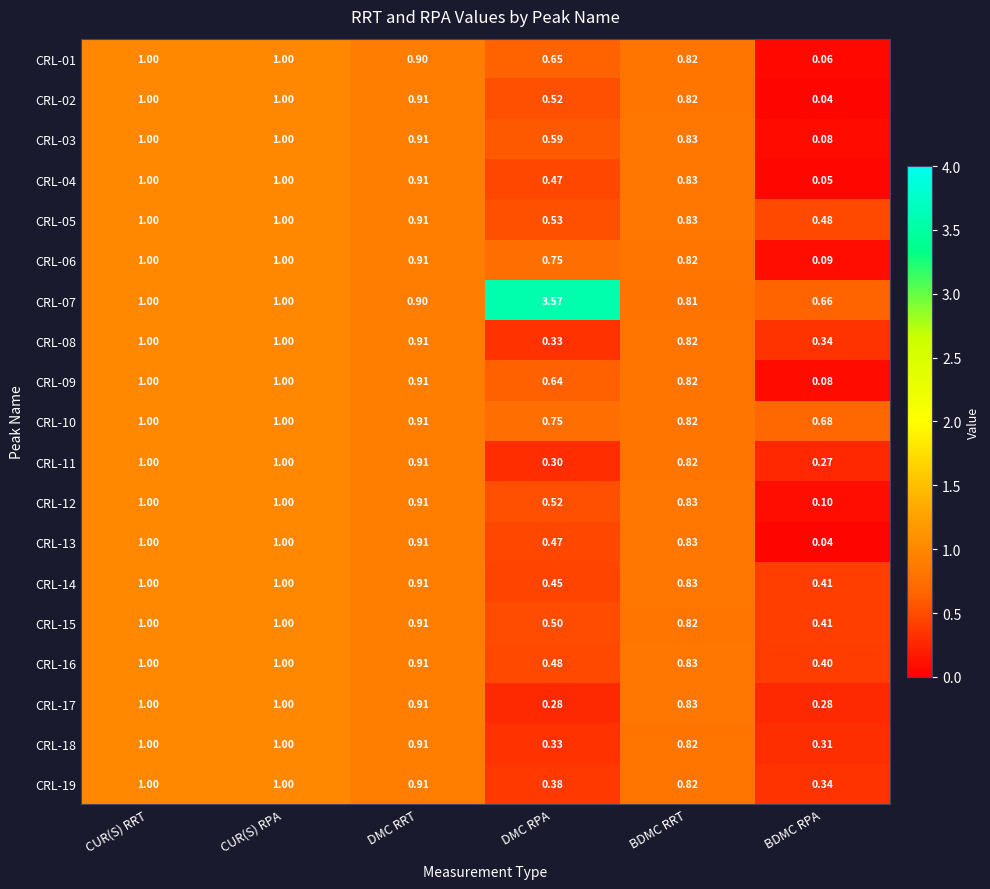

At how many categories does at least one series exceed 2?

1